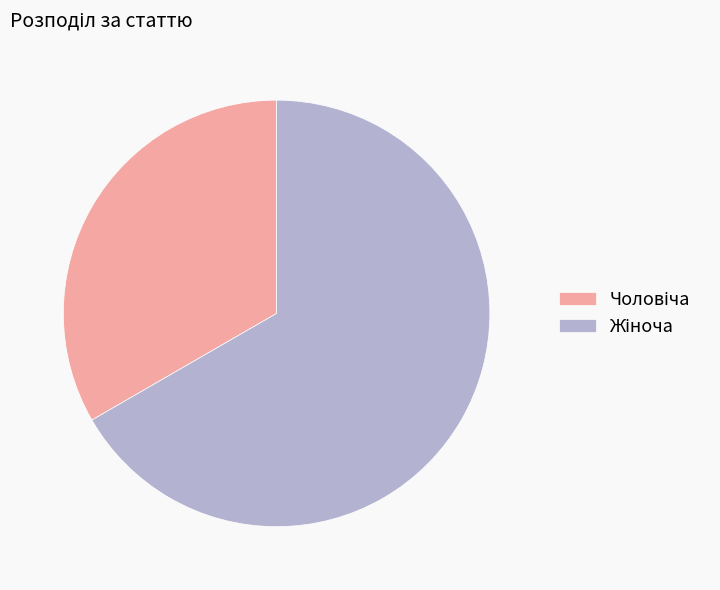

How many segments does this pie chart have?

2